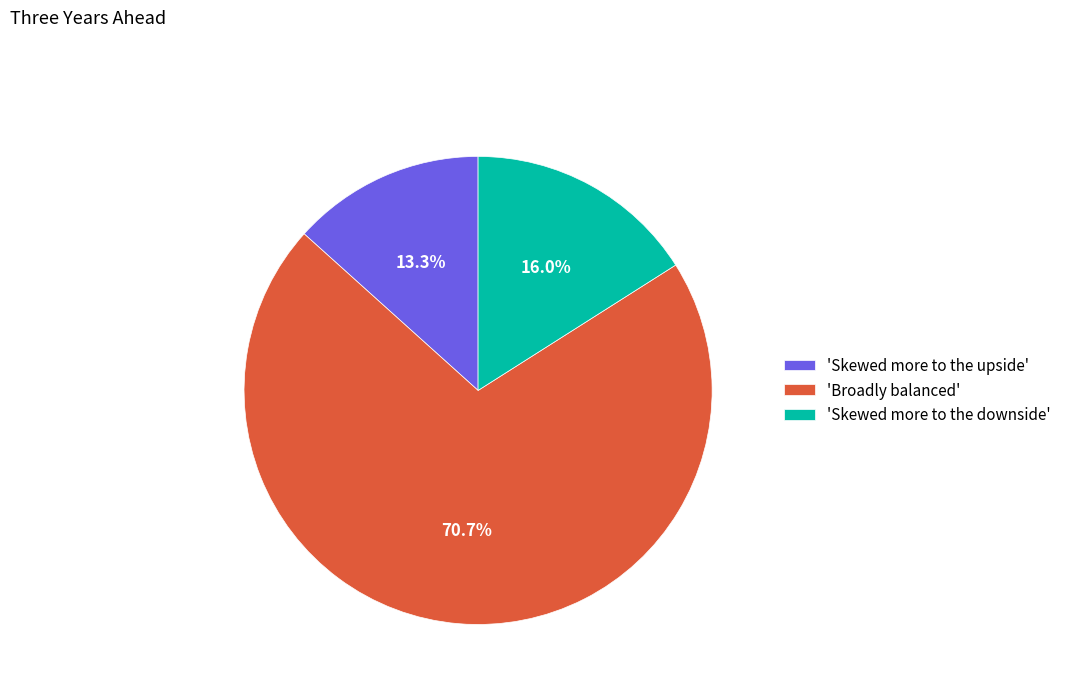

How many slices are in this pie chart?

3